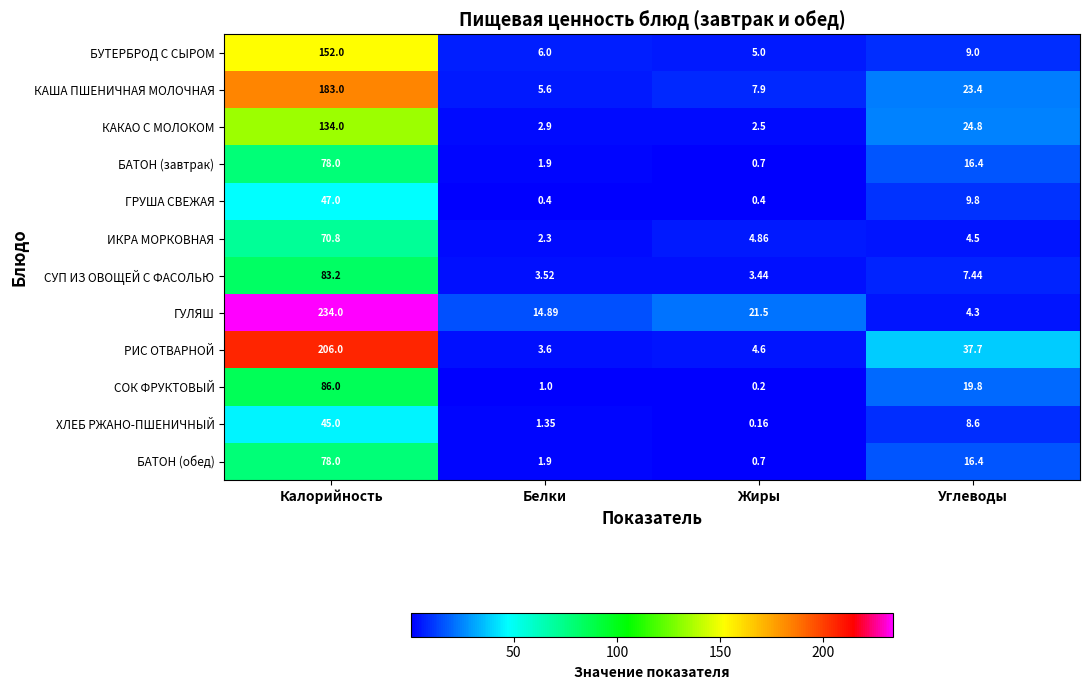

Is the value of БУТЕРБРОД С СЫРОМ at Углеводы greater than the value of СОК ФРУКТОВЫЙ at Белки?

Yes